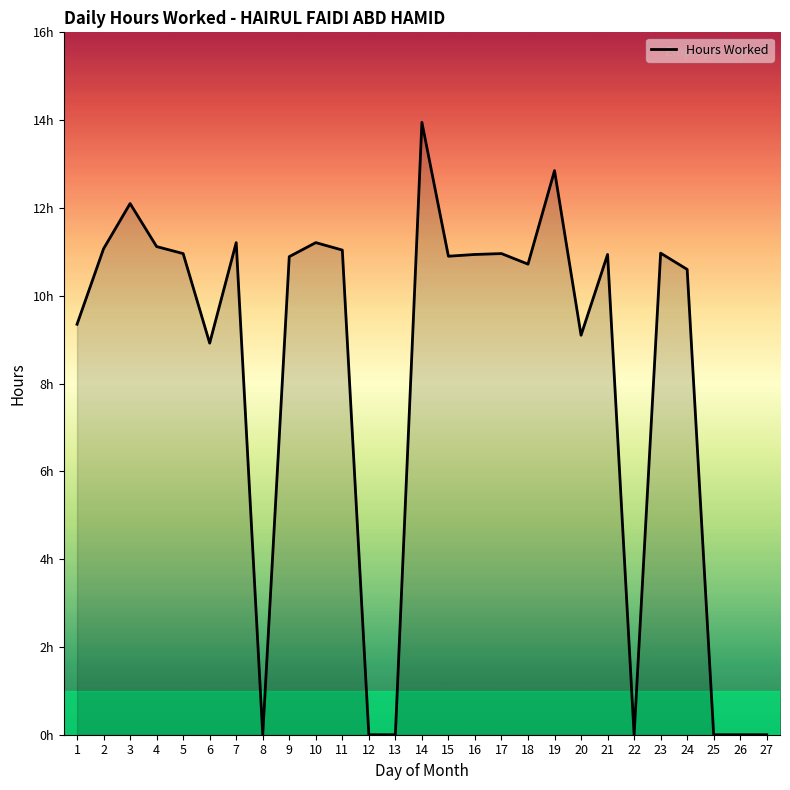

Is this an area chart (filled region under the line)?

Yes